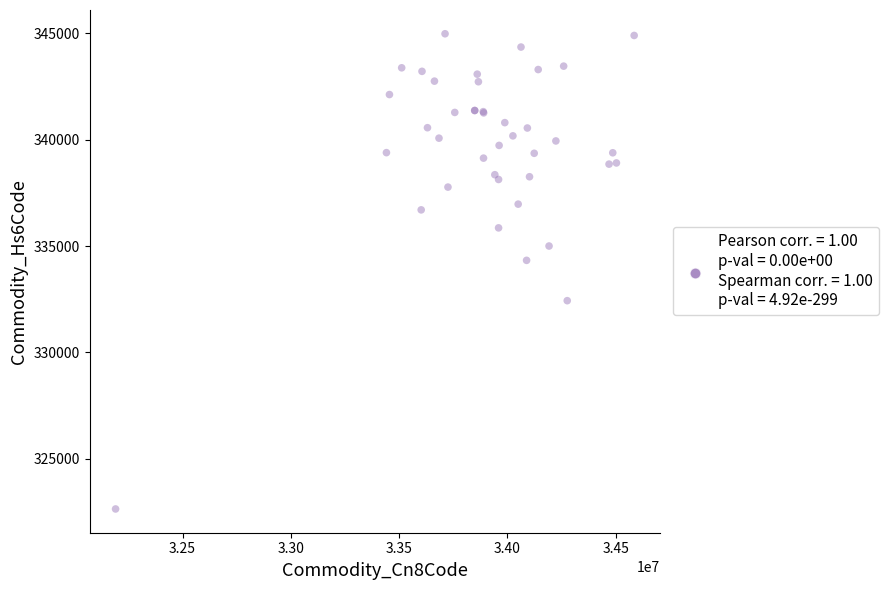

What Y value in the scatter plot is closest to 333809?

334327.3